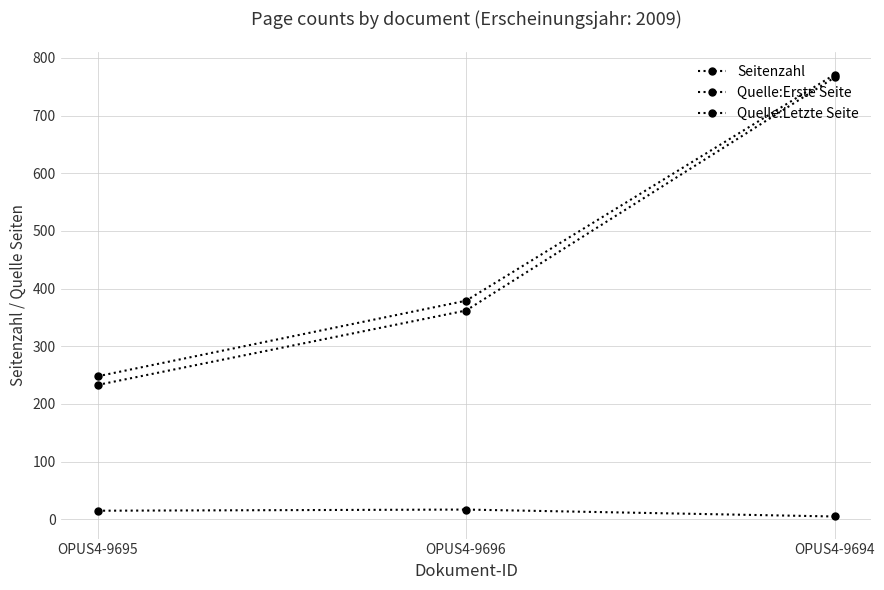

The value of Quelle:Letzte Seite at OPUS4-9695 is 335. True or false?

False